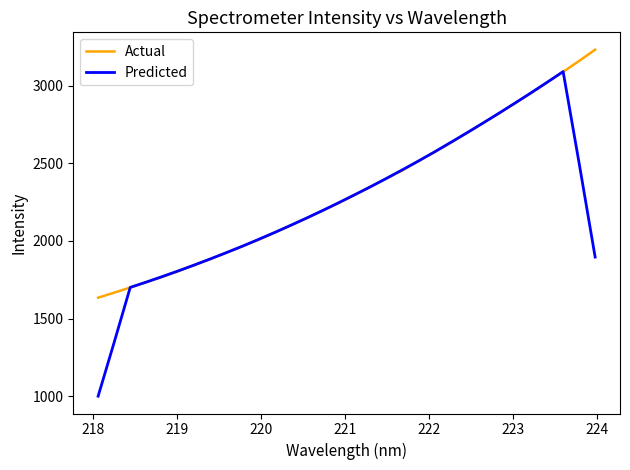

What is the highest value of the Predicted series?

3089.6